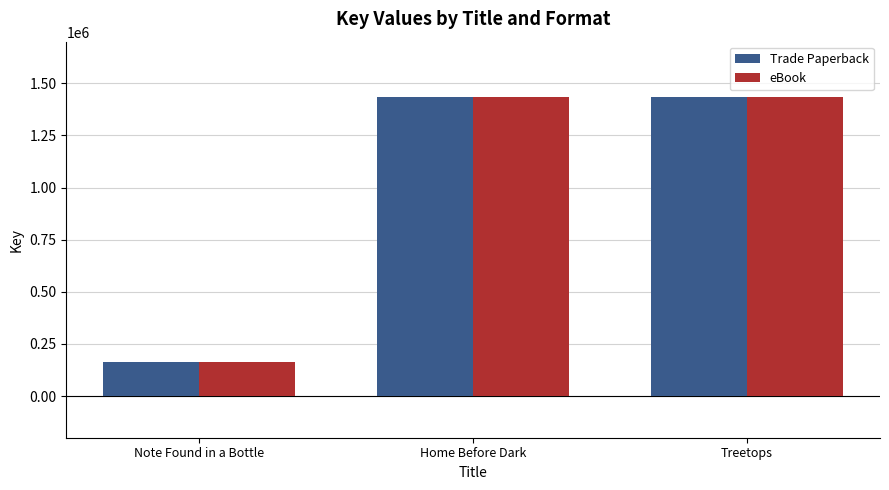

What are all the series names shown in the legend?

Trade Paperback, eBook